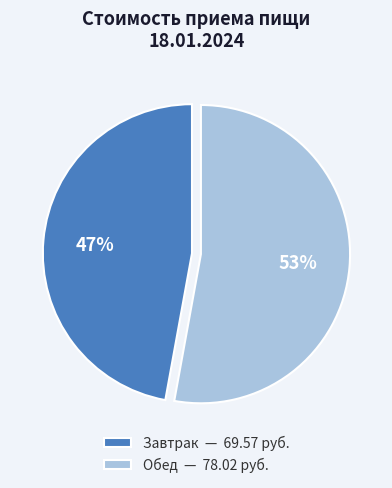

To the nearest percent, what portion does Завтрак represent?

47%